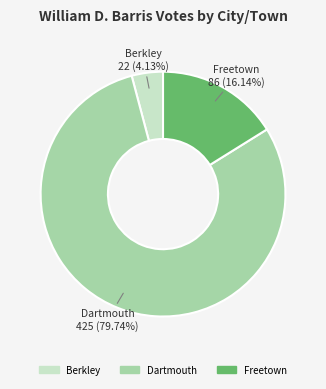

Rank the categories by value from highest to lowest.

Dartmouth, Freetown, Berkley